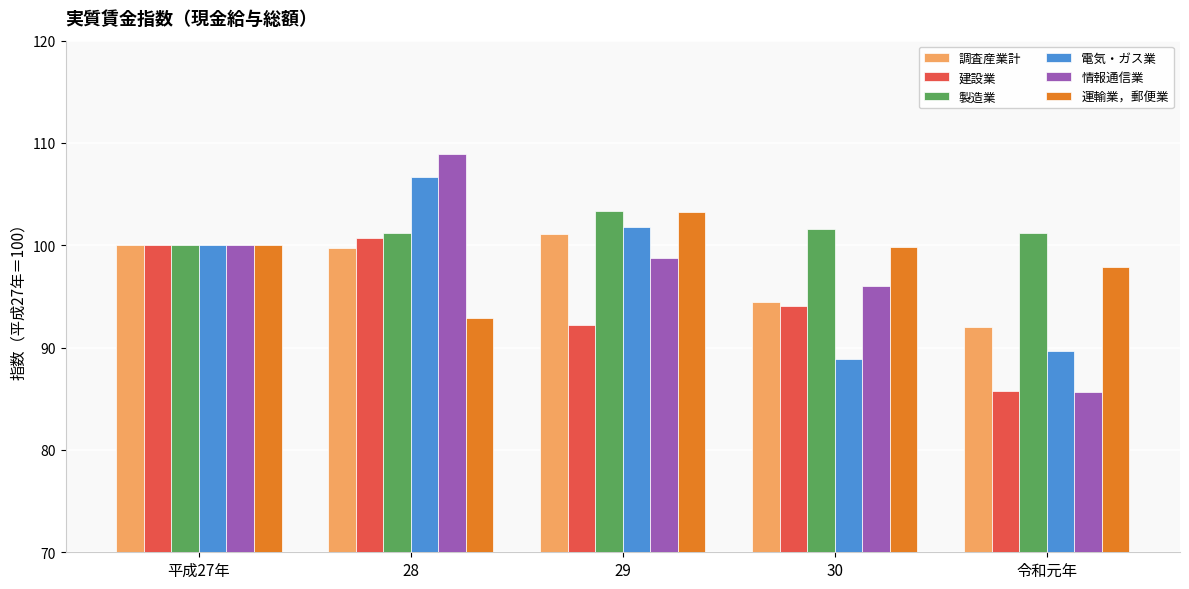

Are the bars horizontal?

No